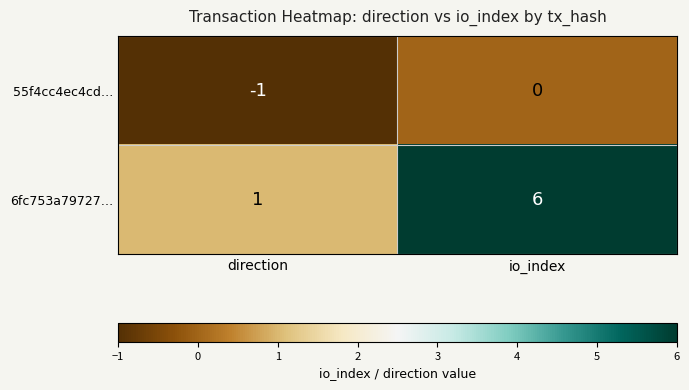

How many data points does each series have?

2